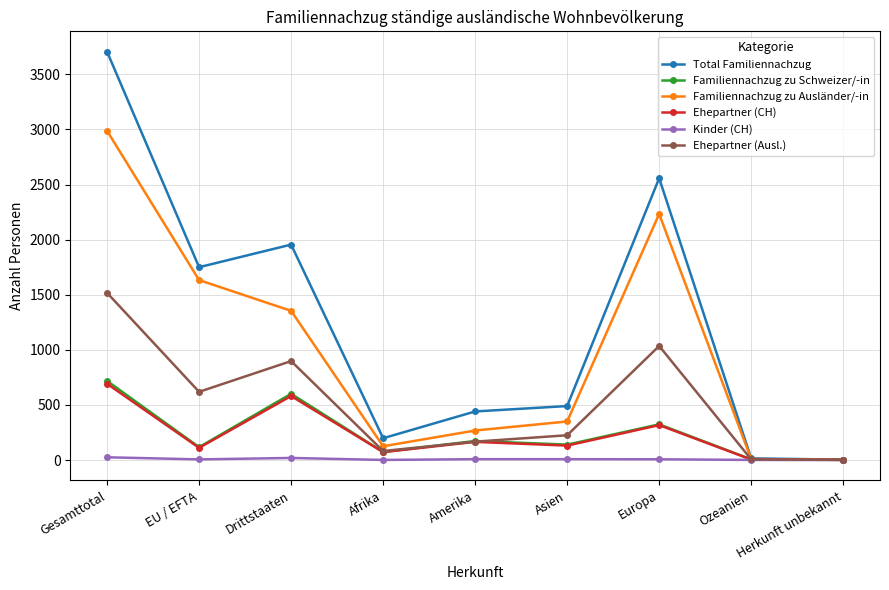

Is it true that Familiennachzug zu Ausländer/-in equals 2539 at EU / EFTA?

False